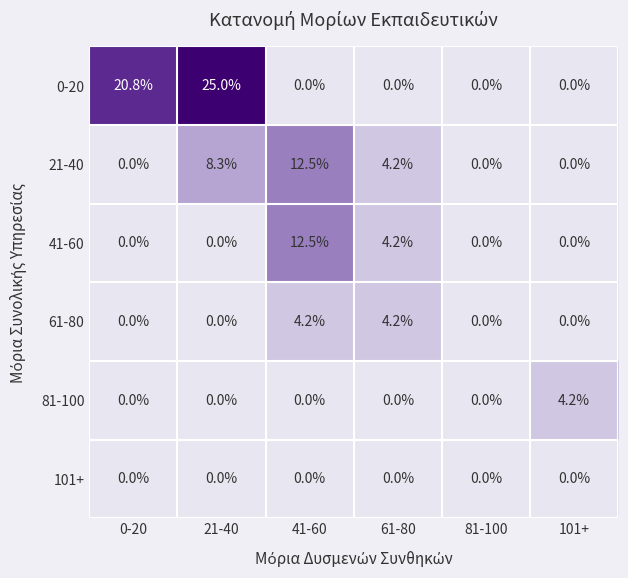

True or false: 81-100 has a value of 4.2 at 101+.

True